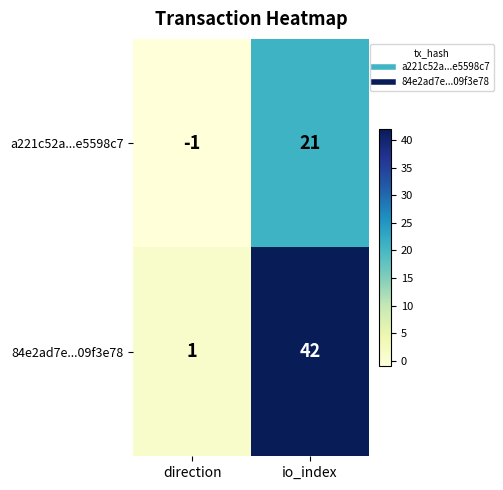

List the series in order of their overall mean, highest first.

84e2ad7e...09f3e78, a221c52a...e5598c7